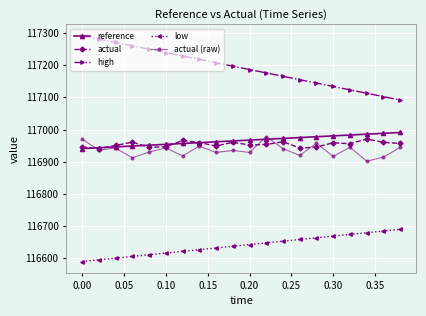

How many lines are shown in the chart?

5